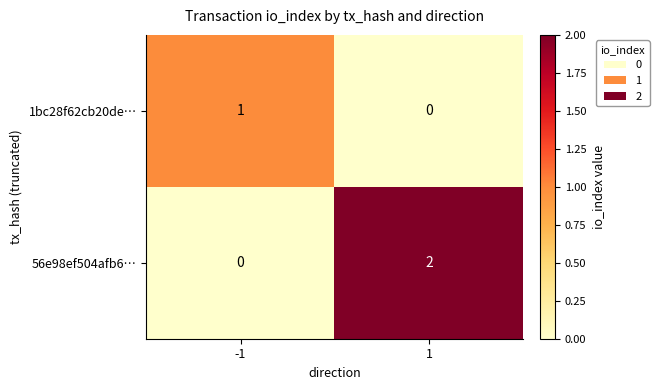

What is the difference between the highest and lowest values at -1?

1